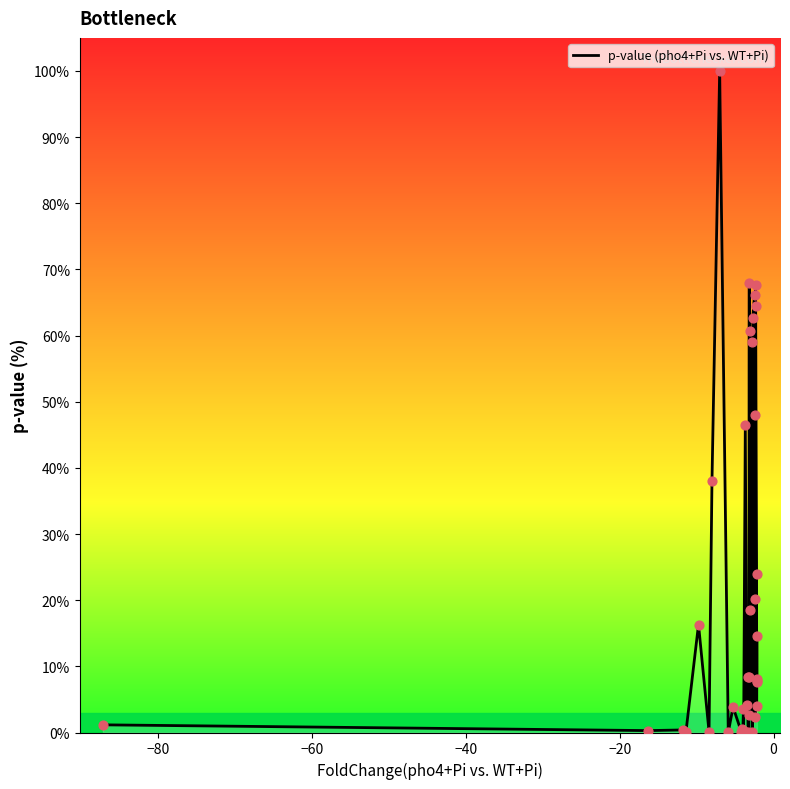

What is the difference between the maximum and minimum values?

100.0